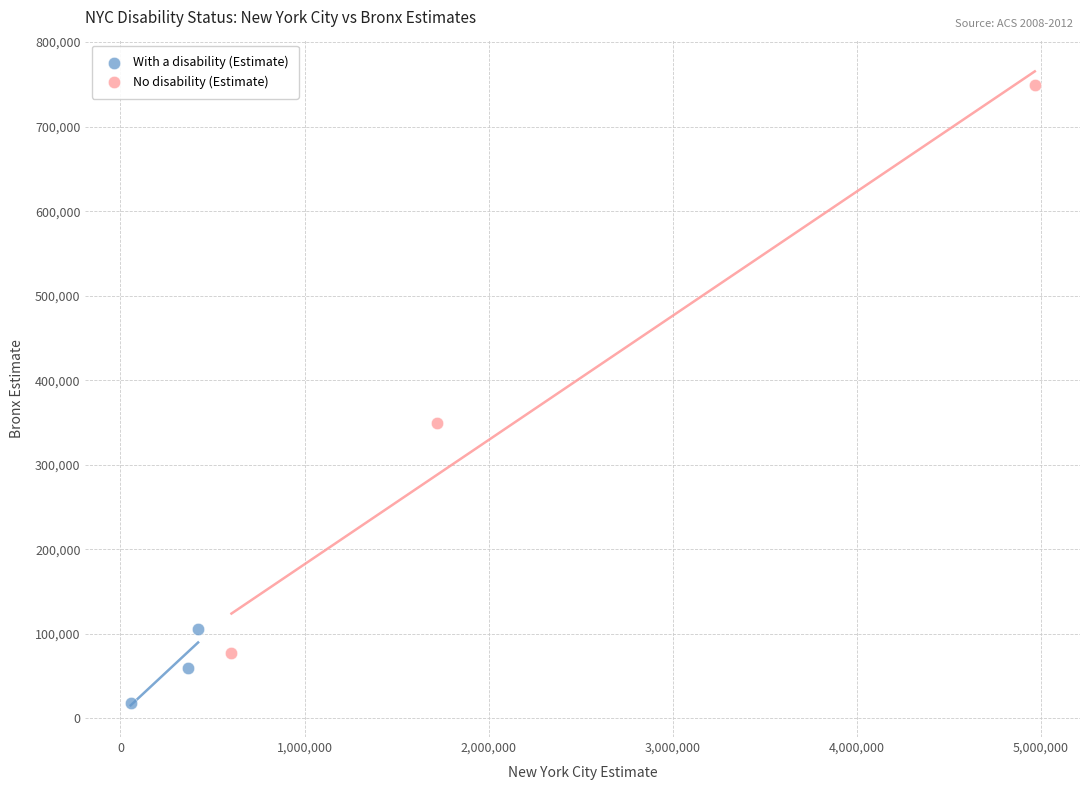

Which series has the largest Y range (max minus min)?

No disability (Estimate)